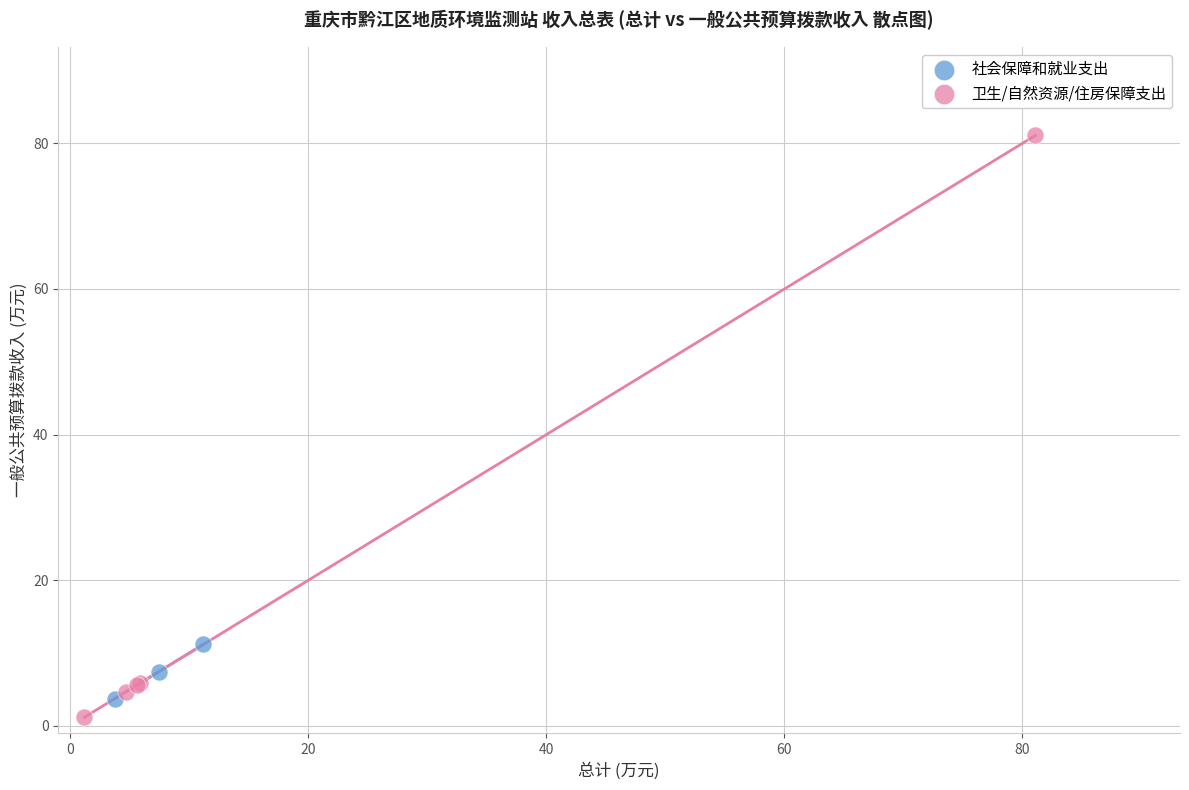

Which series reaches the maximum Y coordinate?

卫生/自然资源/住房保障支出